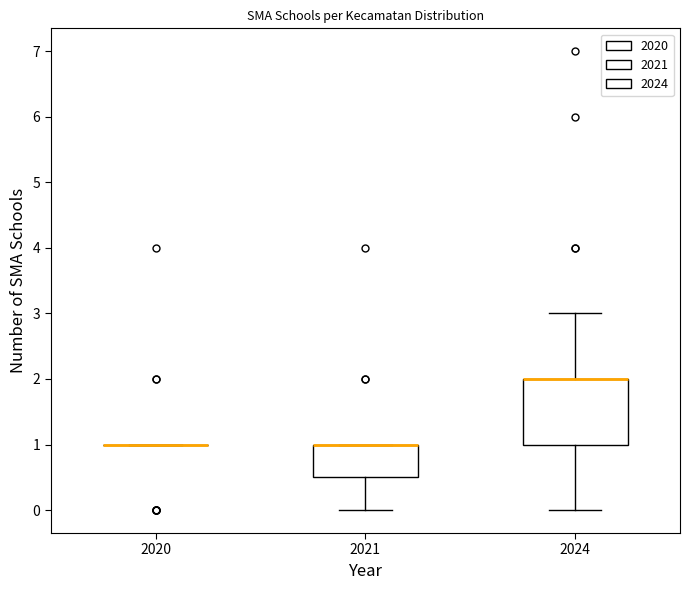

Reading left to right, read every box against the y-axis: the position of its median line, the range the box covers, and the ends of its whiskers. The values are not printed on the chart, so give them approximately, as read against the axis.

2020: box collapsed to a line at 1.0, whiskers 1.0 to 1.0
2021: median 1.0 (drawn on the box's upper edge), box 0.5 to 1.0, whiskers 0.0 to 1.0
2024: median 2.0 (drawn on the box's upper edge), box 1.0 to 2.0, whiskers 0.0 to 3.0